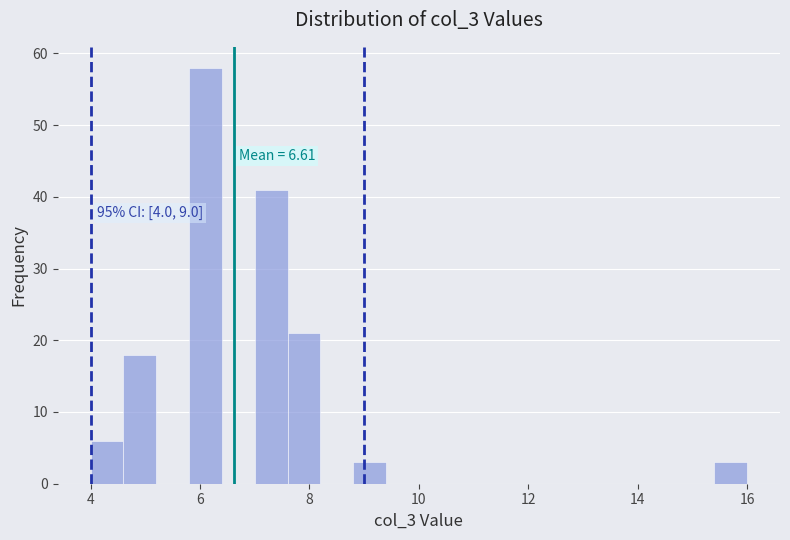

Read against the x-axis, roughly where is the centre of the tallest bar?

6.2